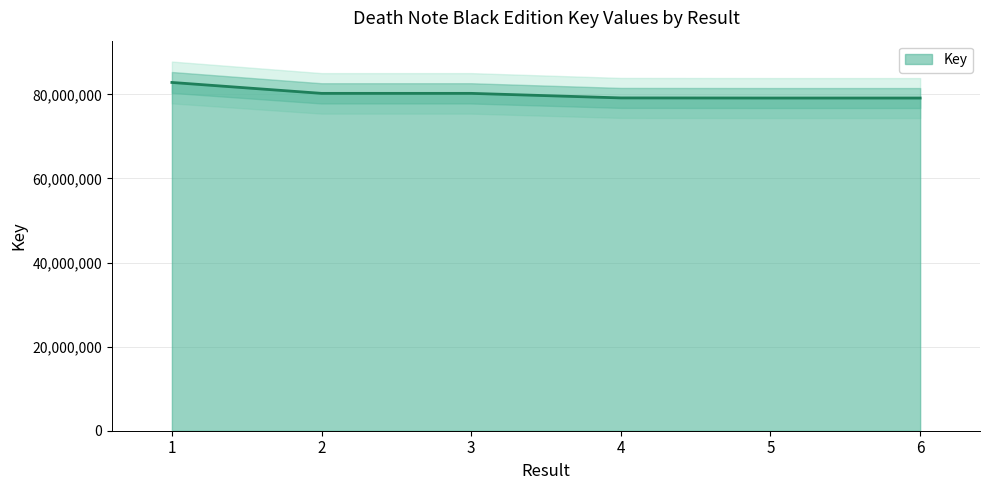

Rank the categories by value from lowest to highest.

6, 5, 4, 3, 2, 1